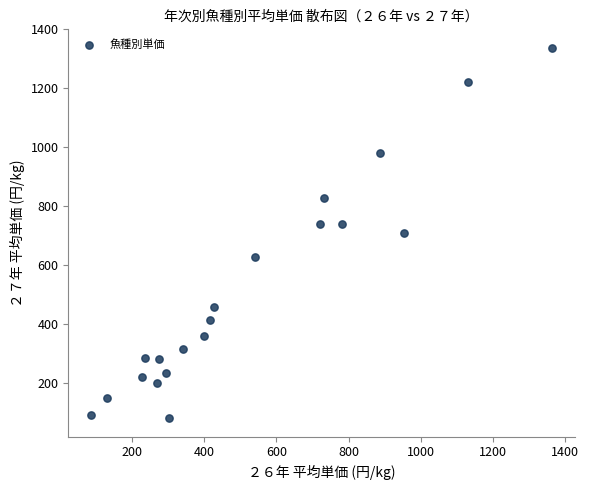

What is the range of X values (max minus min)?

1275.0